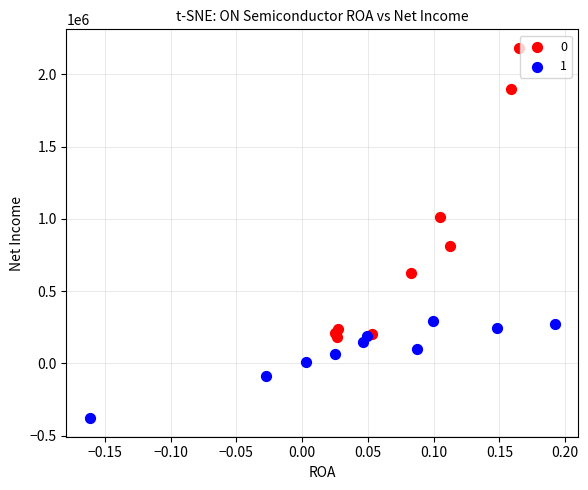

Which series contains the highest Y value?

0